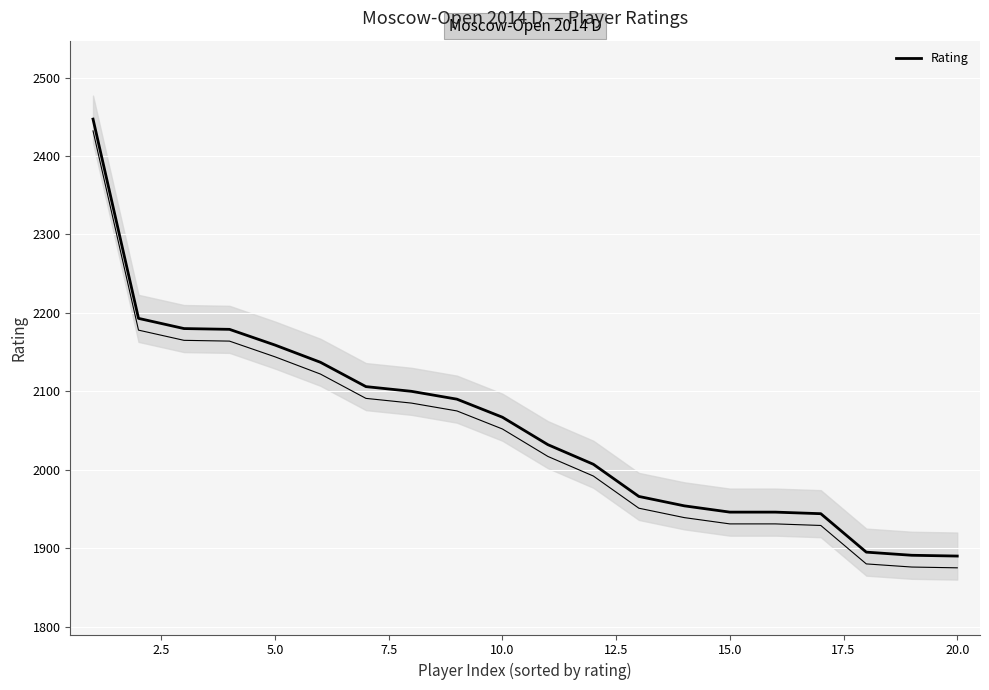

True or false: the data shows 862 at 12.5.

False